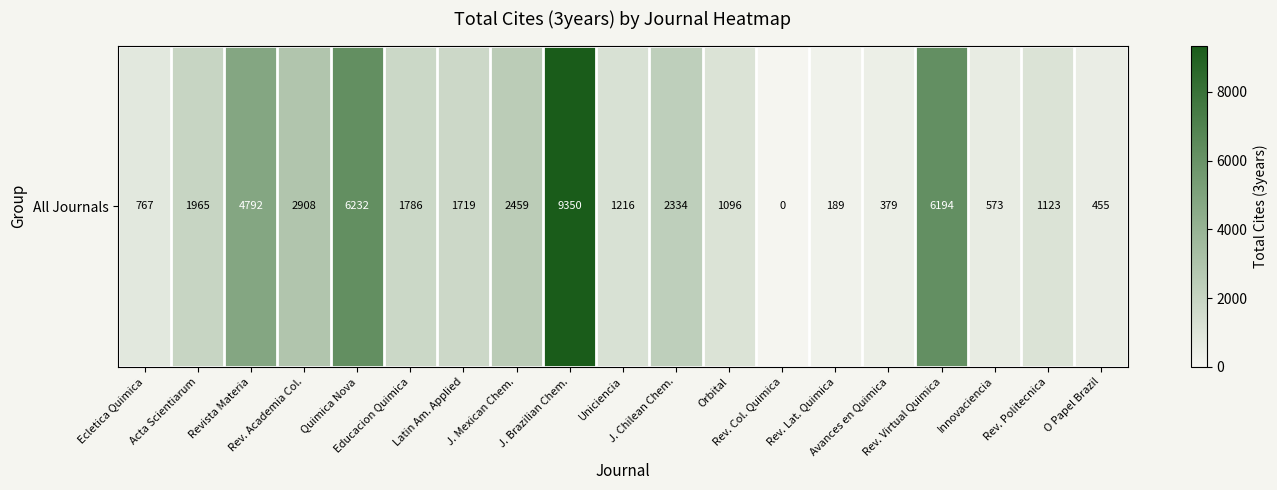

Reading left to right, transcribe all the data shown in this chart.

767	1965	4792	2908	6232	1786	1719	2459	9350	1216	2334	1096	0	189	379	6194	573	1123	455